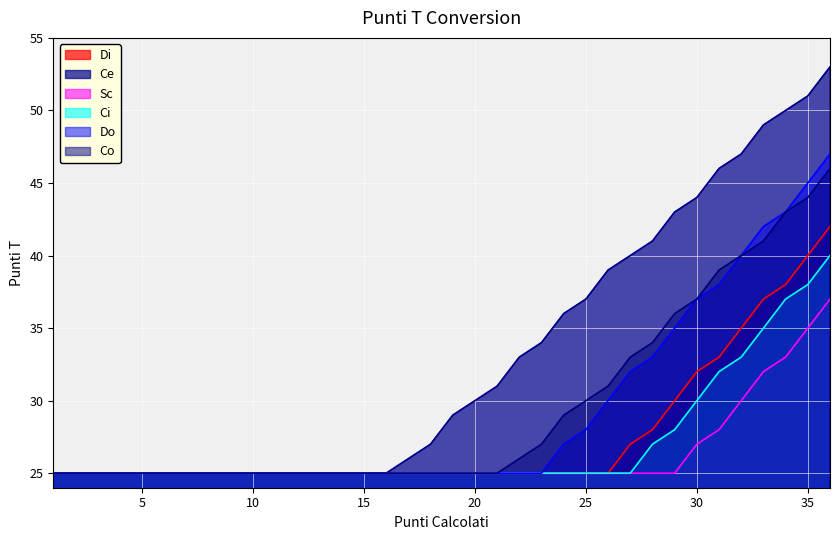

True or false: Ci and Di cross at least once.

False